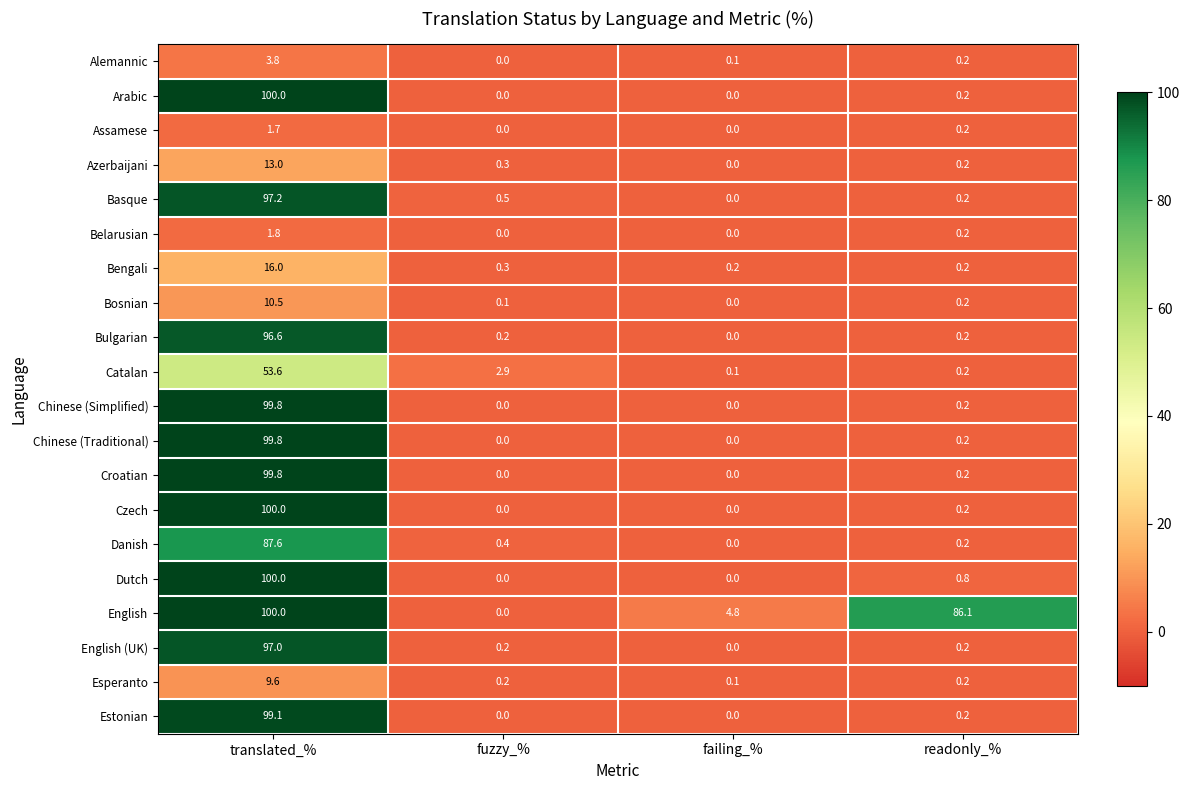

True or false: Czech has a value of 100.0 at translated_%.

True